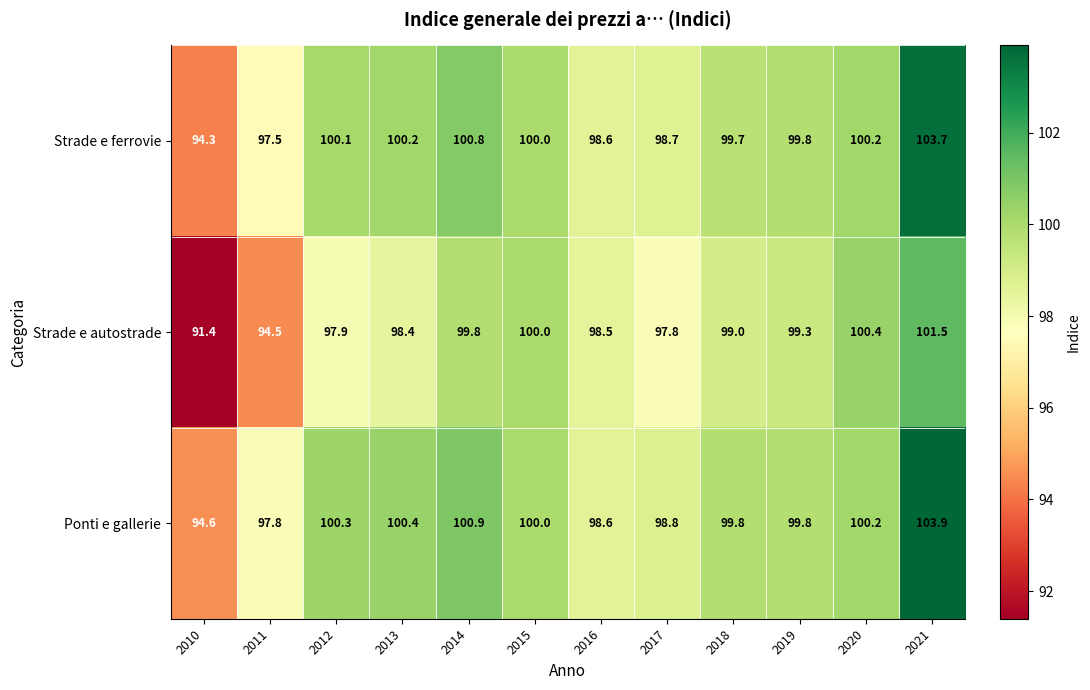

What is the spread (max minus min) of values at 2014?

1.1